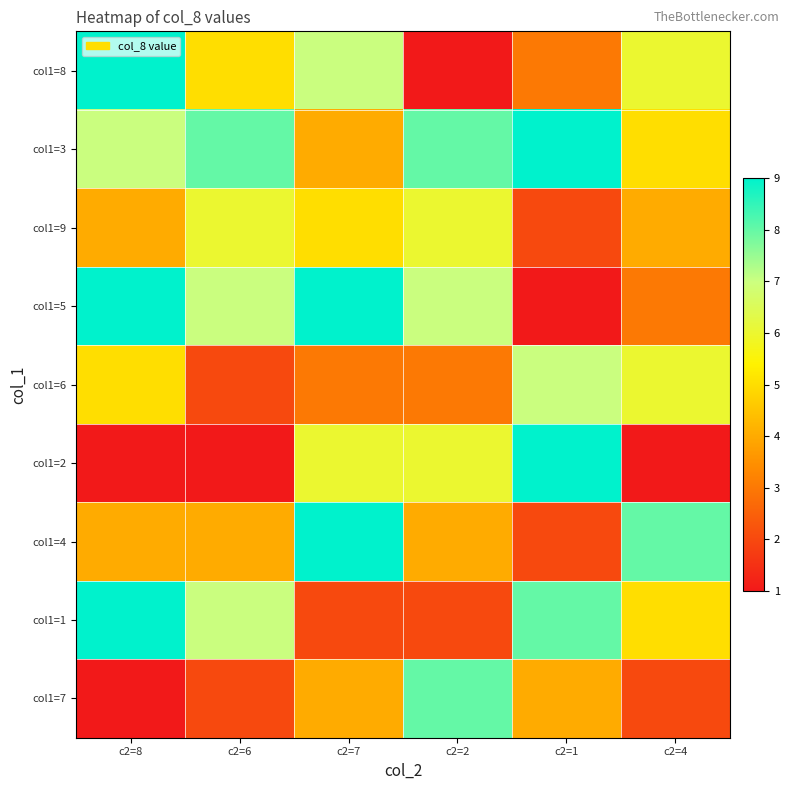

At which category is the sum across all series the highest?

c2=8